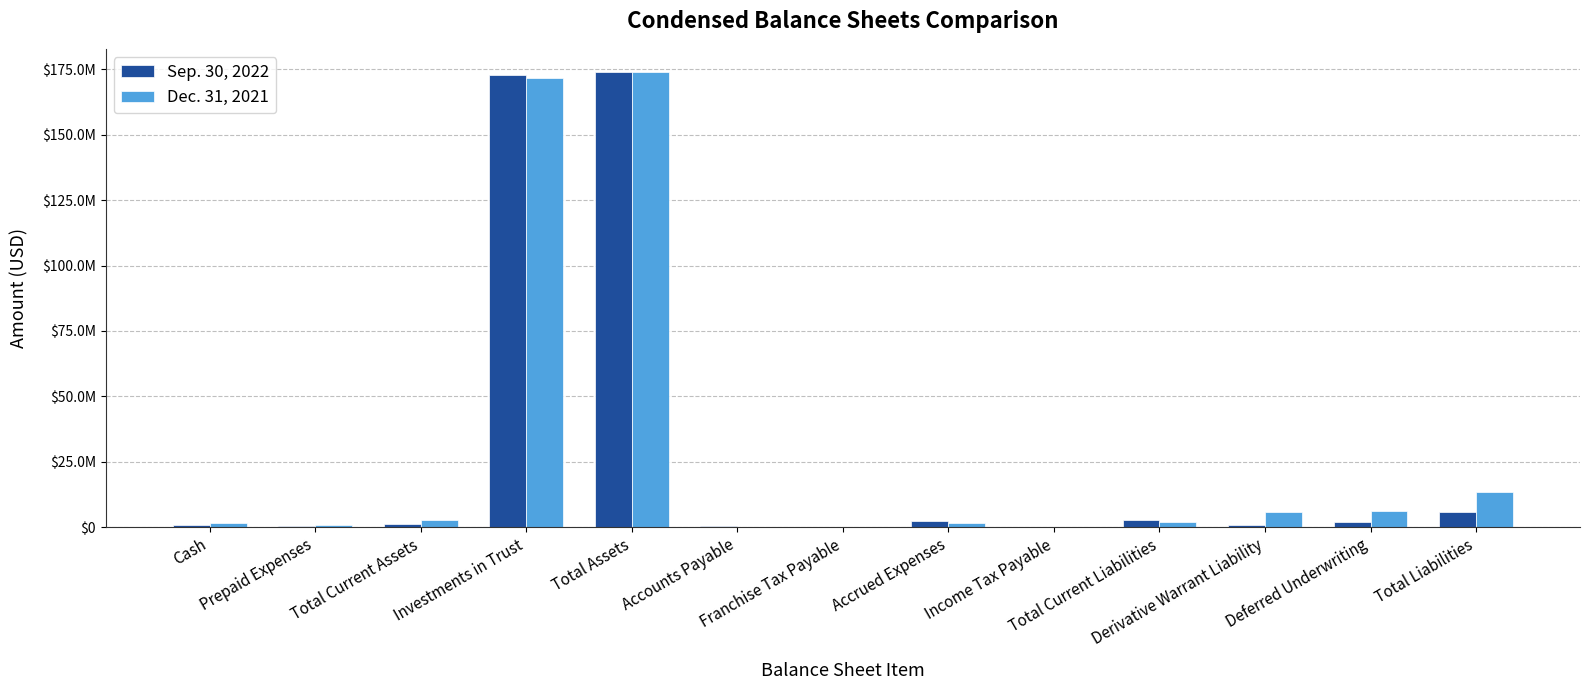

What is the maximum value shown in the chart?

174191383